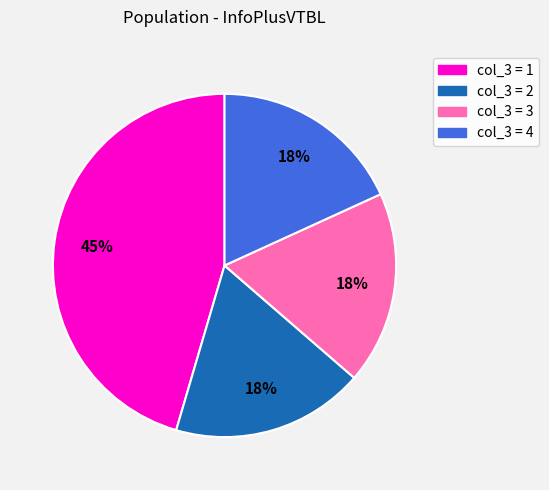

Do col_3 = 3 and col_3 = 2 together represent more than half of the pie?

No